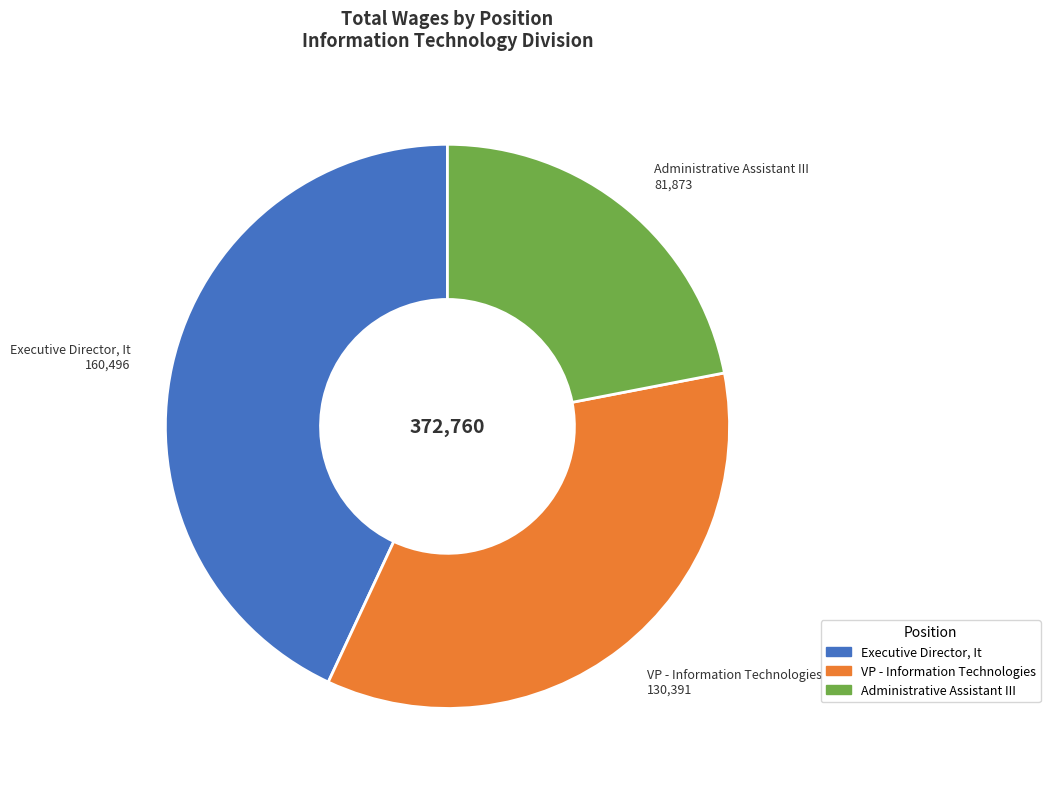

Is the sum of VP - Information Technologies and Administrative Assistant III greater than half?

Yes